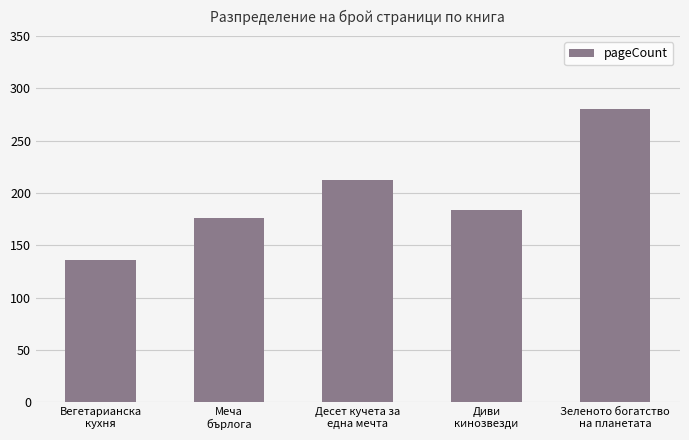

What is the value of the 1st bar from the left?

136